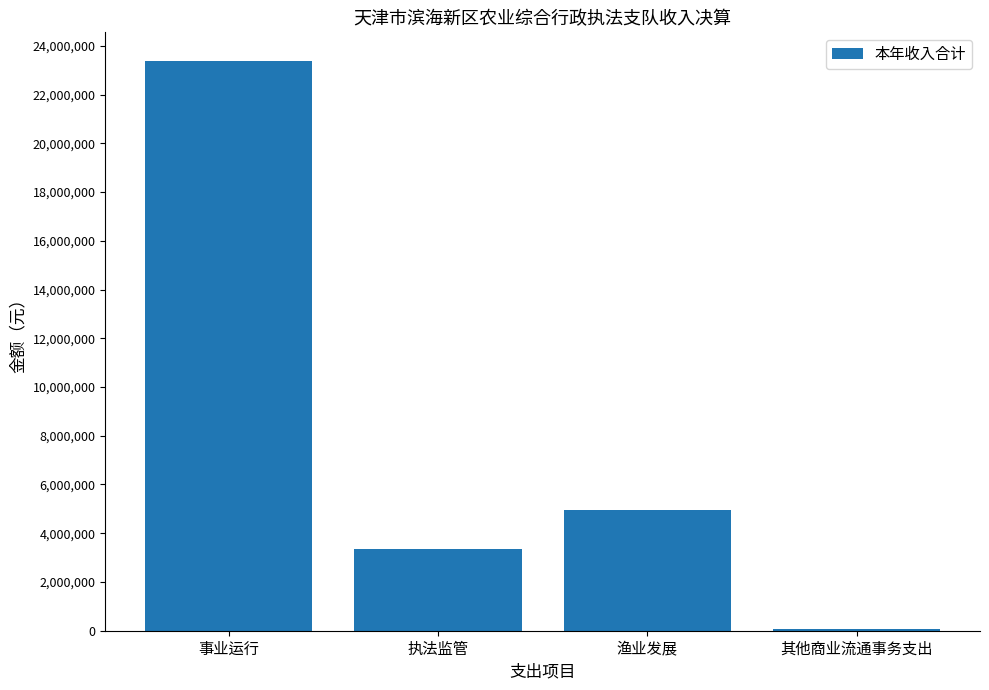

The chart shows a value of 23382224.6 at 事业运行. True or false?

True